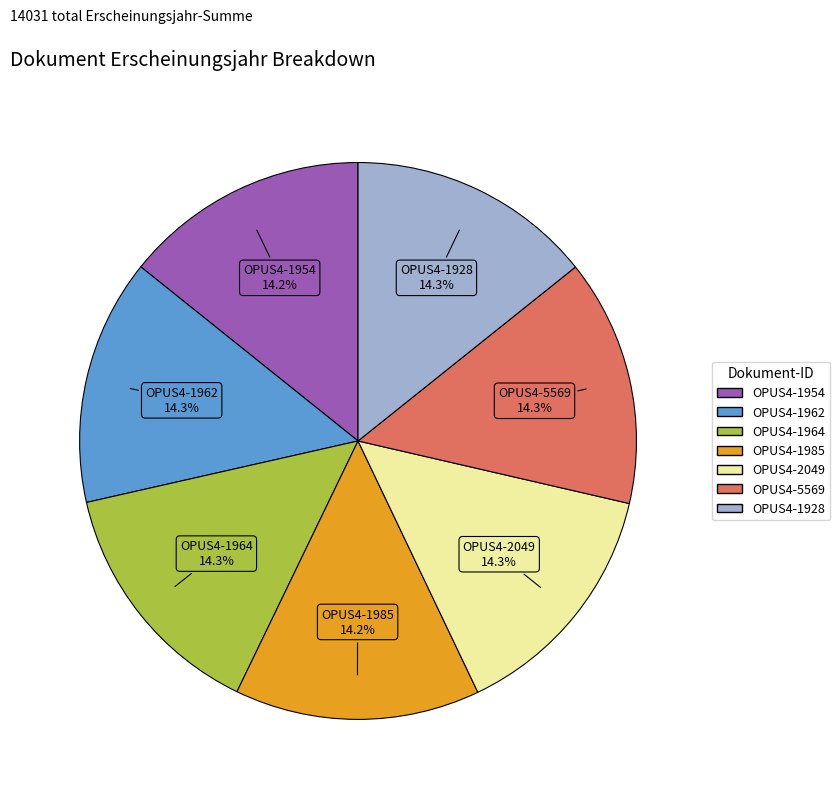

To the nearest percent, what is the combined percentage of OPUS4-2049 and OPUS4-1985?

29%